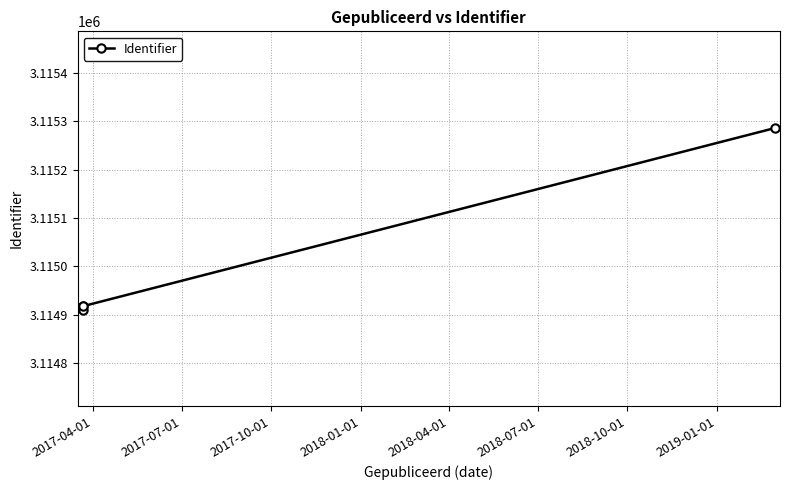

True or false: the data has more than 2 interior local peaks.

False